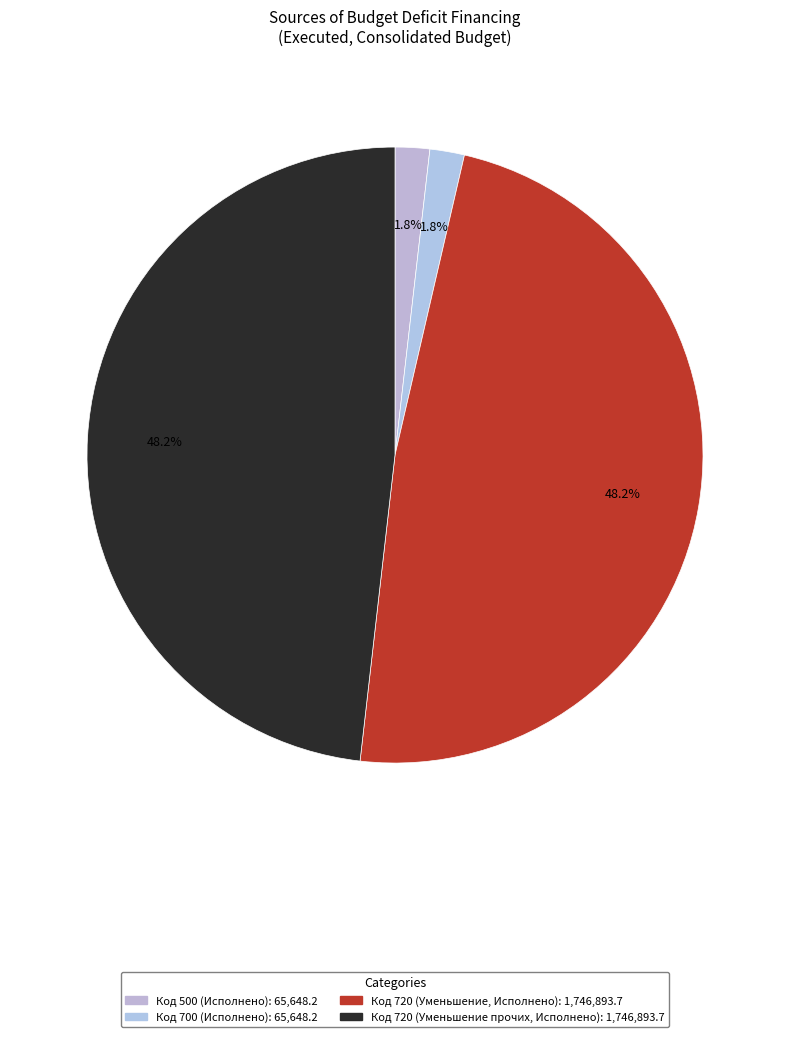

Is there a majority slice in this chart?

No